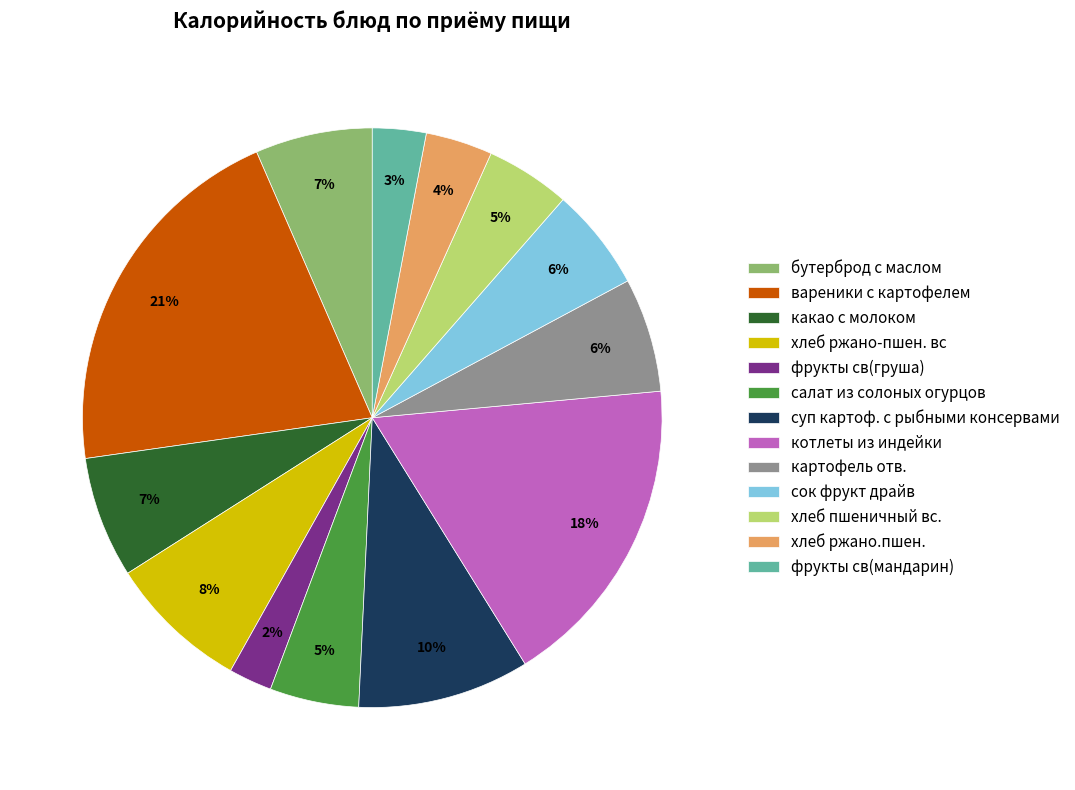

How many segments does this pie chart have?

13